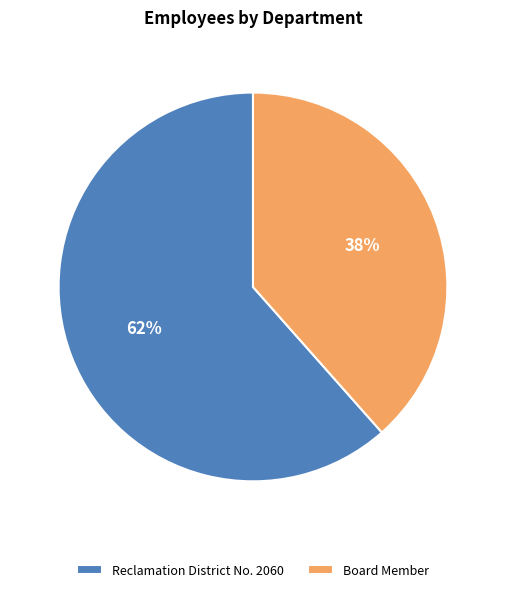

Rank the categories by value from highest to lowest.

Reclamation District No. 2060, Board Member